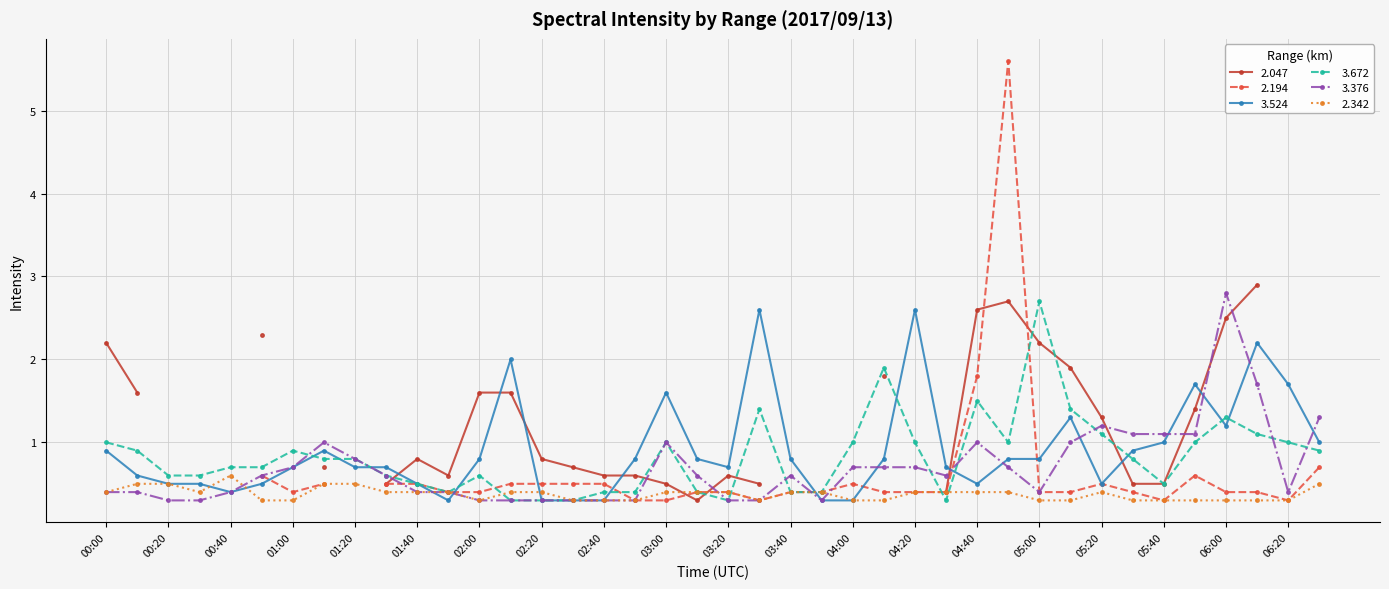

At which label does 3.376 reach its peak?

06:00